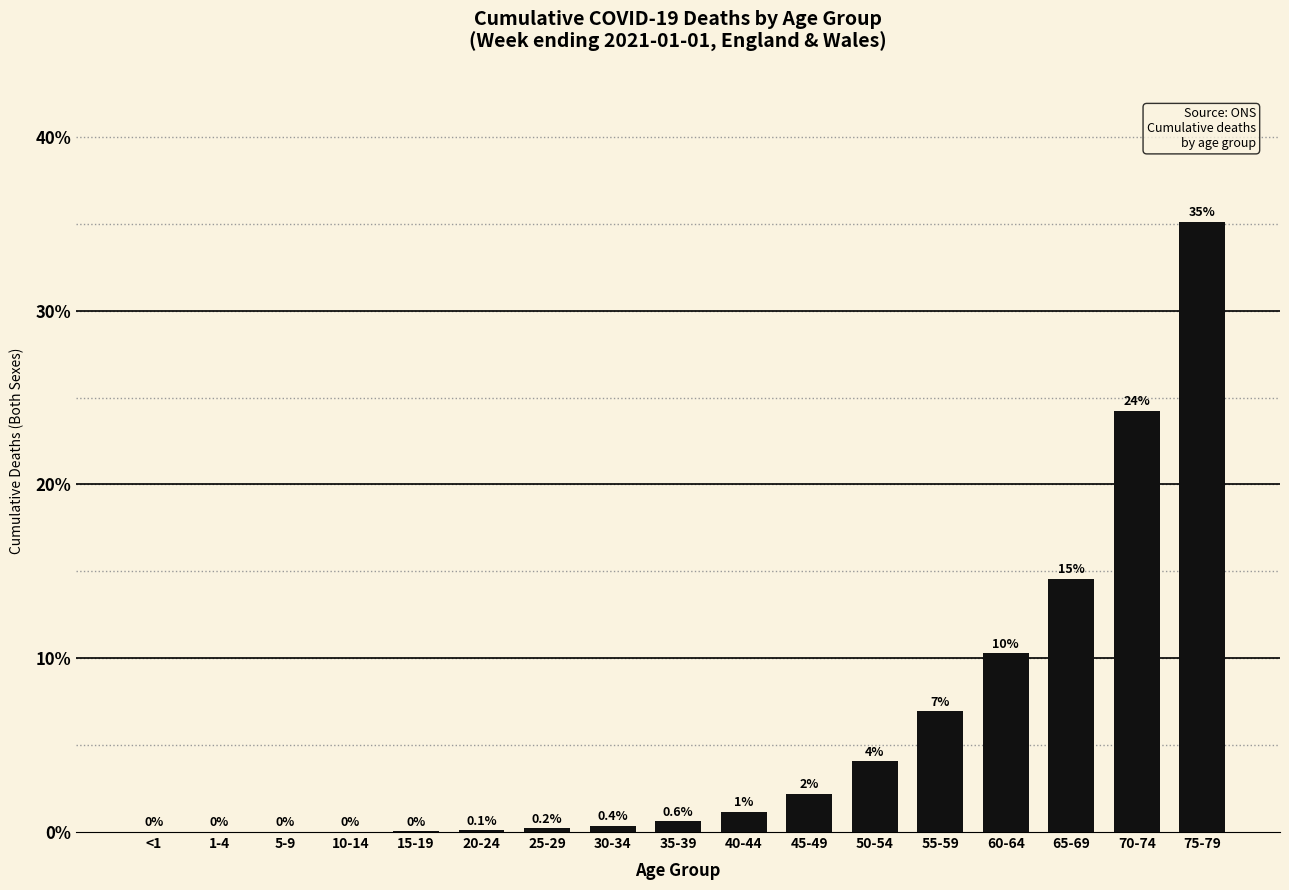

At which label is the value closest to 17?

65-69